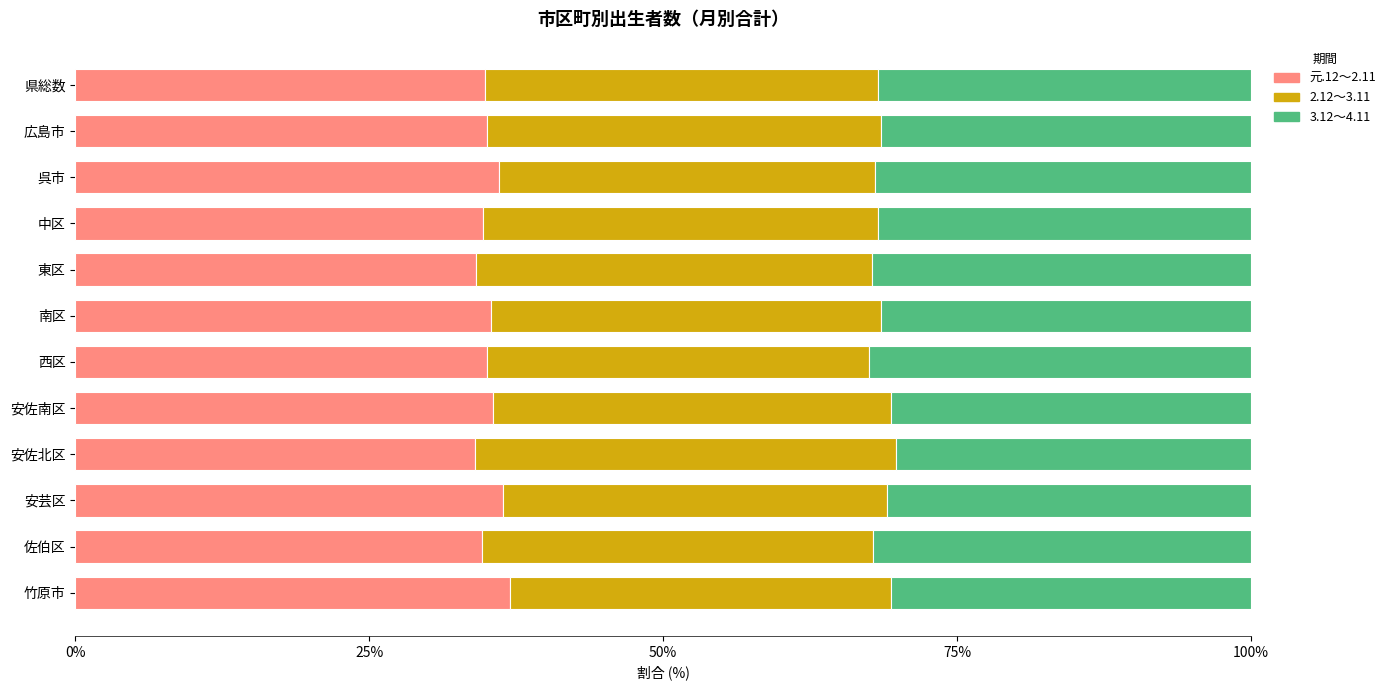

What is the difference between the 元.12～2.11 values at 竹原市 and 県総数?

2.1